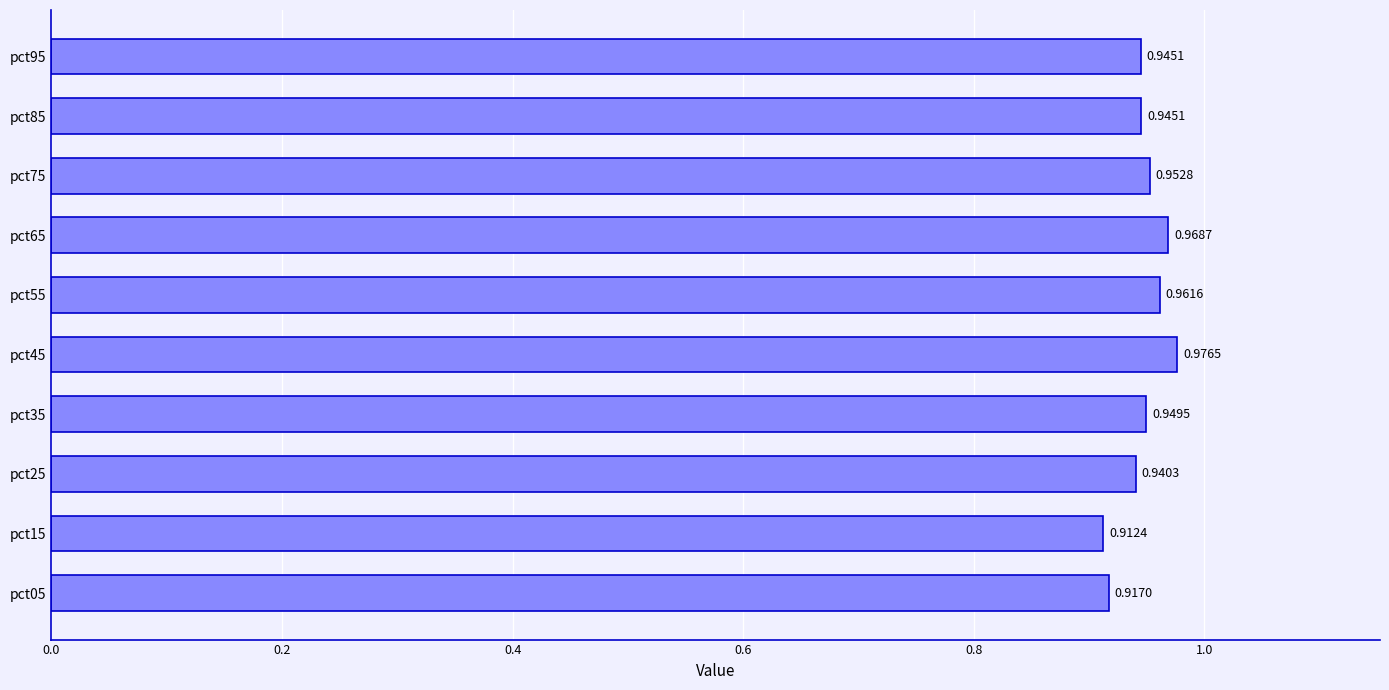

What is the difference between the second highest and minimum values?

0.1